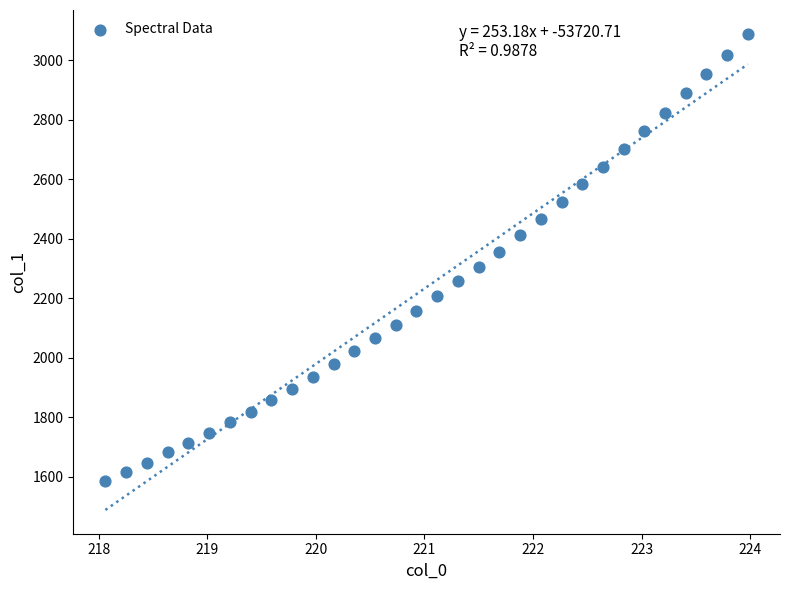

What is the range of X values (max minus min)?

5.9